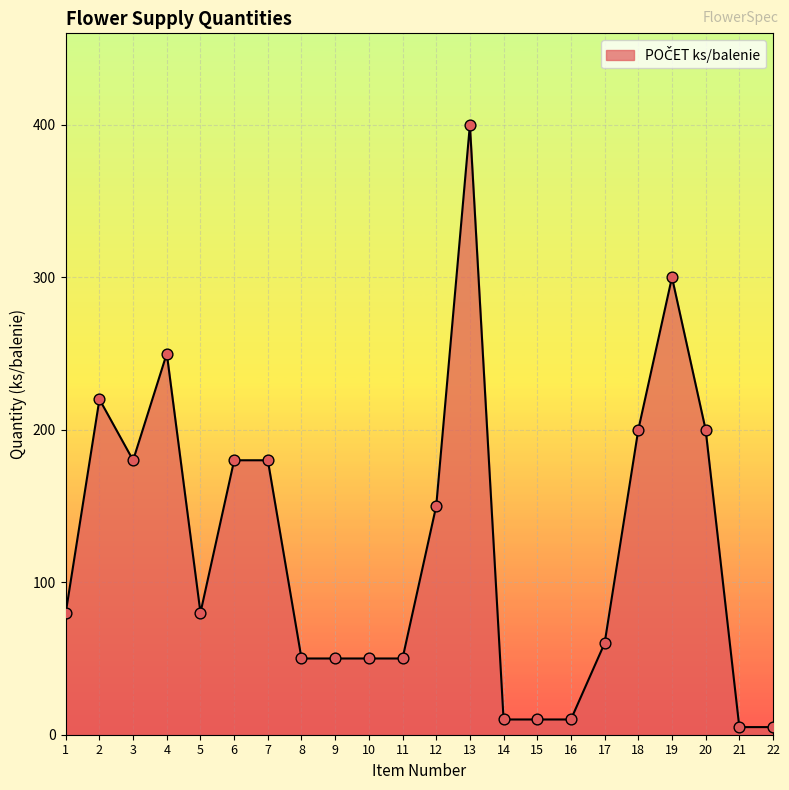

Approximately how many times larger is the value at 8 compared to 22?

10.0